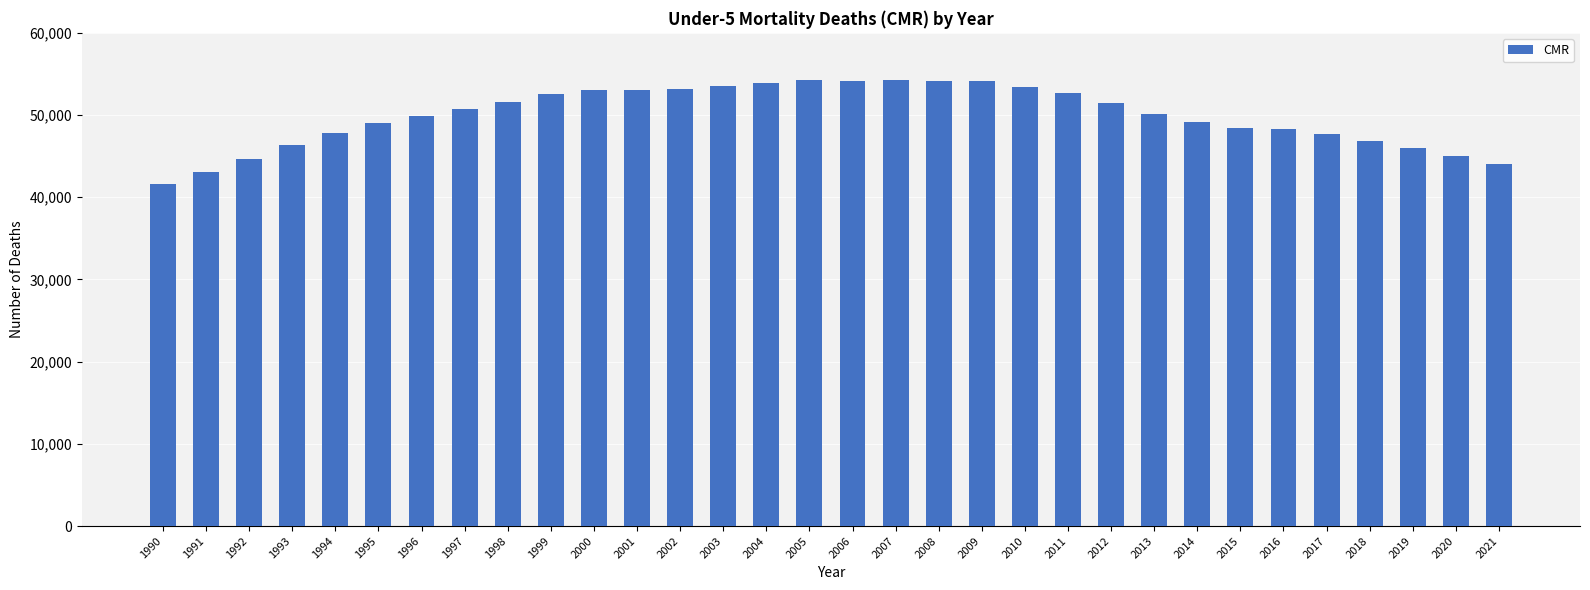

True or false: the data shows 79131 at 2010.

False